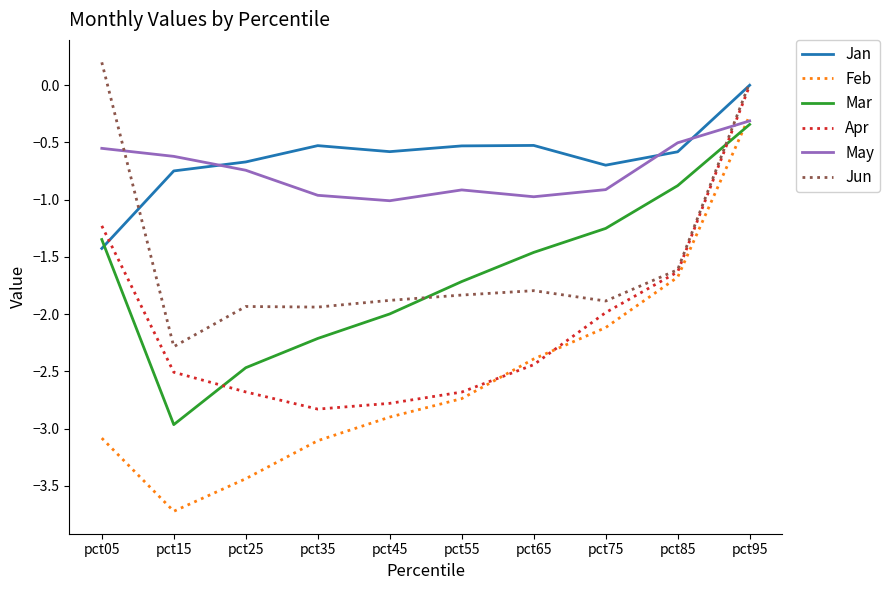

What are all the series names shown in the legend?

Jan, Feb, Mar, Apr, May, Jun